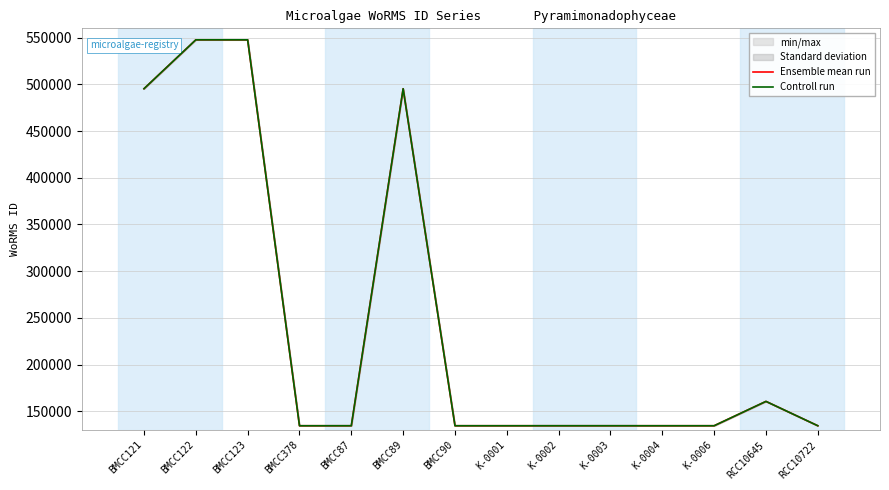

What is the sum of all Ensemble mean run values?

3457434